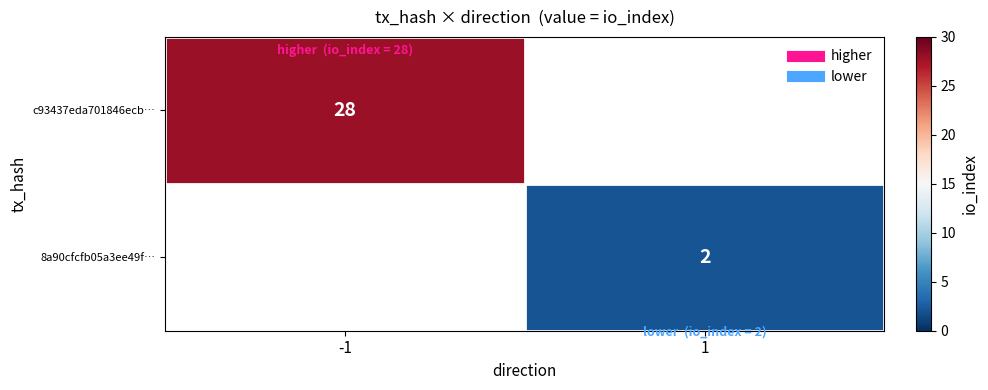

Is it true that c93437eda701846ecb… equals 28 at -1?

True